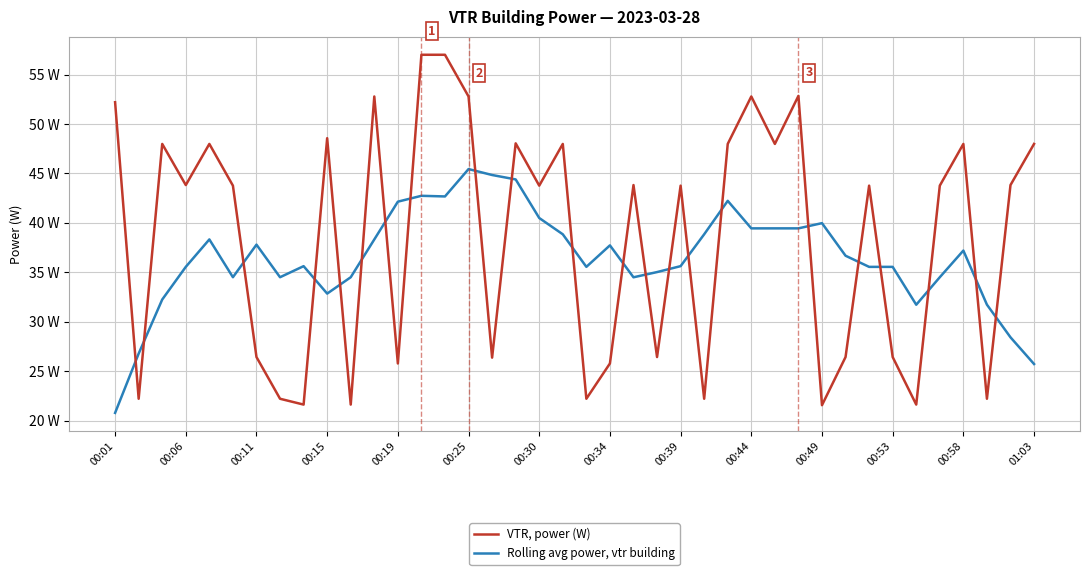

What are all the series names shown in the legend?

VTR, power (W), Rolling avg power, vtr building